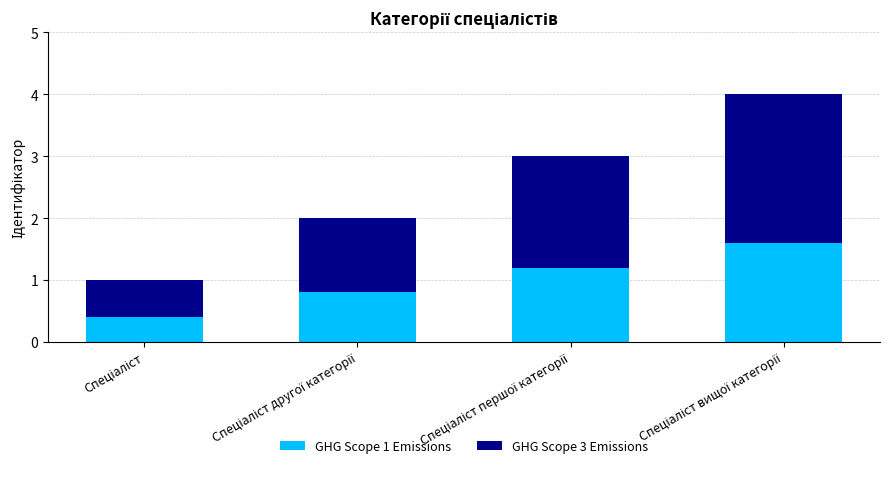

What is the difference between the second highest and second lowest values in the GHG Scope 1 Emissions series?

0.4